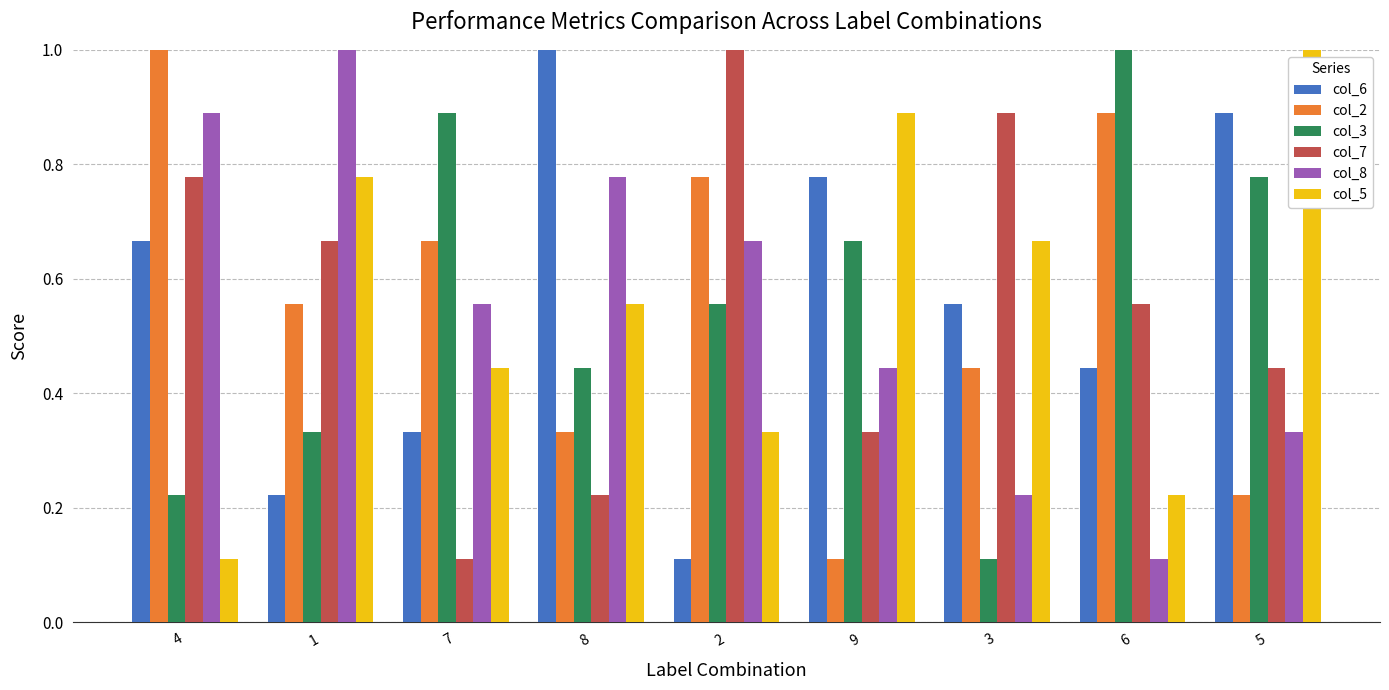

What is the highest value of the col_3 series?

1.0